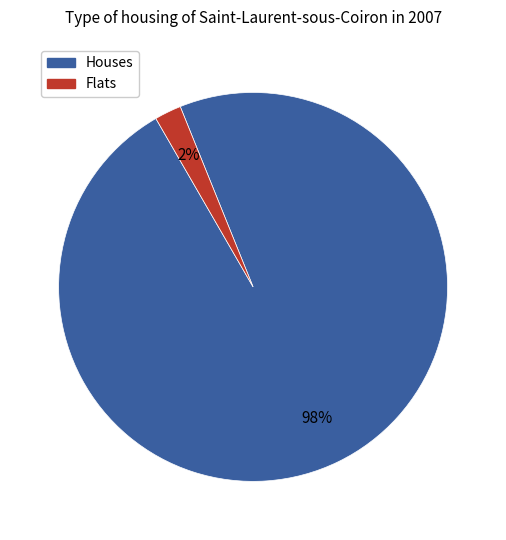

How many segments does this pie chart have?

2